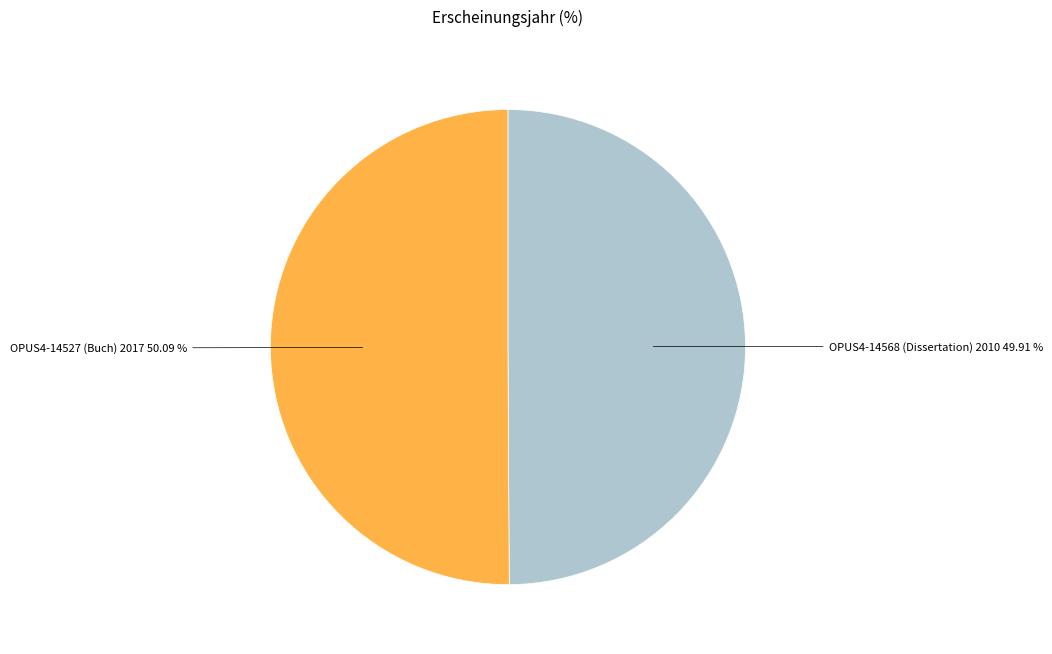

Approximately how many times larger is the value at OPUS4-14568 (Dissertation) 2010 compared to OPUS4-14527 (Buch) 2017?

1.0